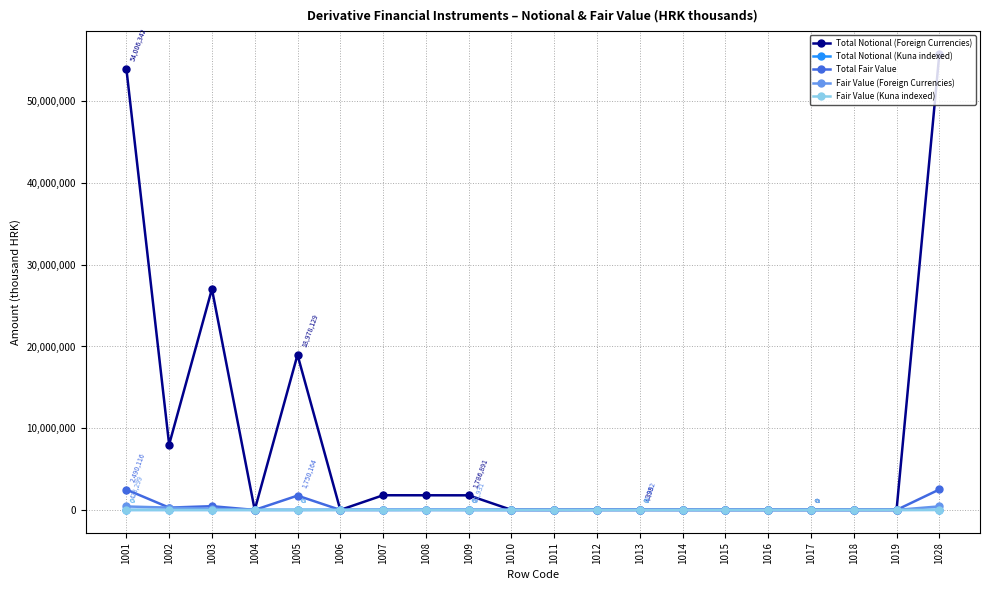

What is the sum of all Fair Value (Kuna indexed) values?

648